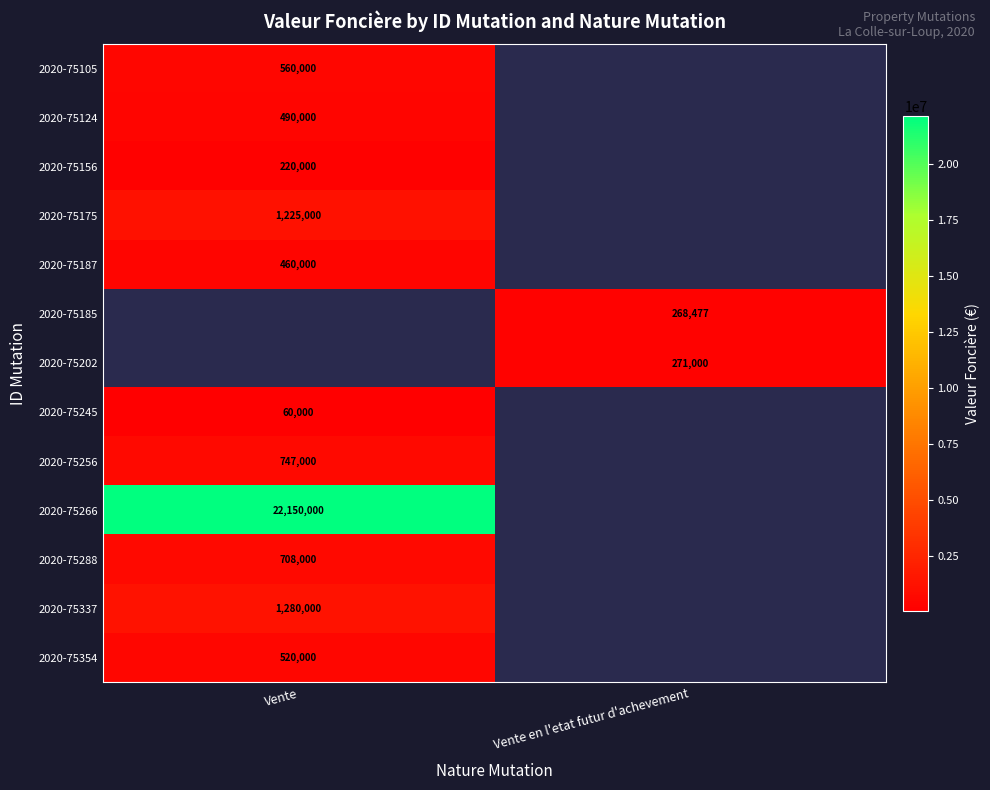

What is the spread (max minus min) of values at Vente?

22090000.0